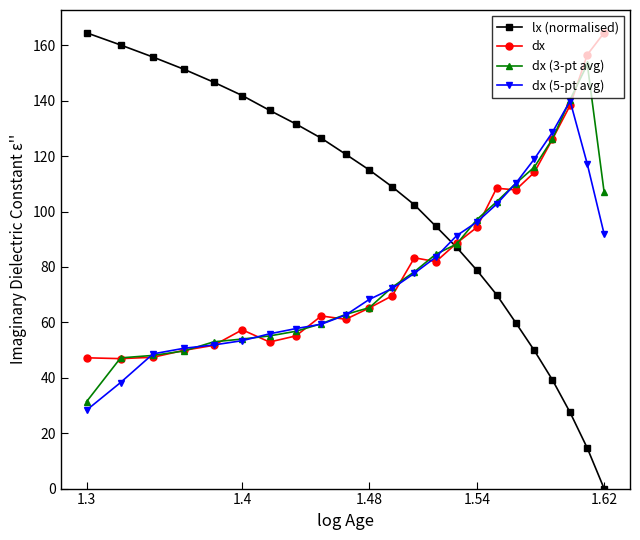

Which series has the largest range (max minus min)?

lx (normalised)